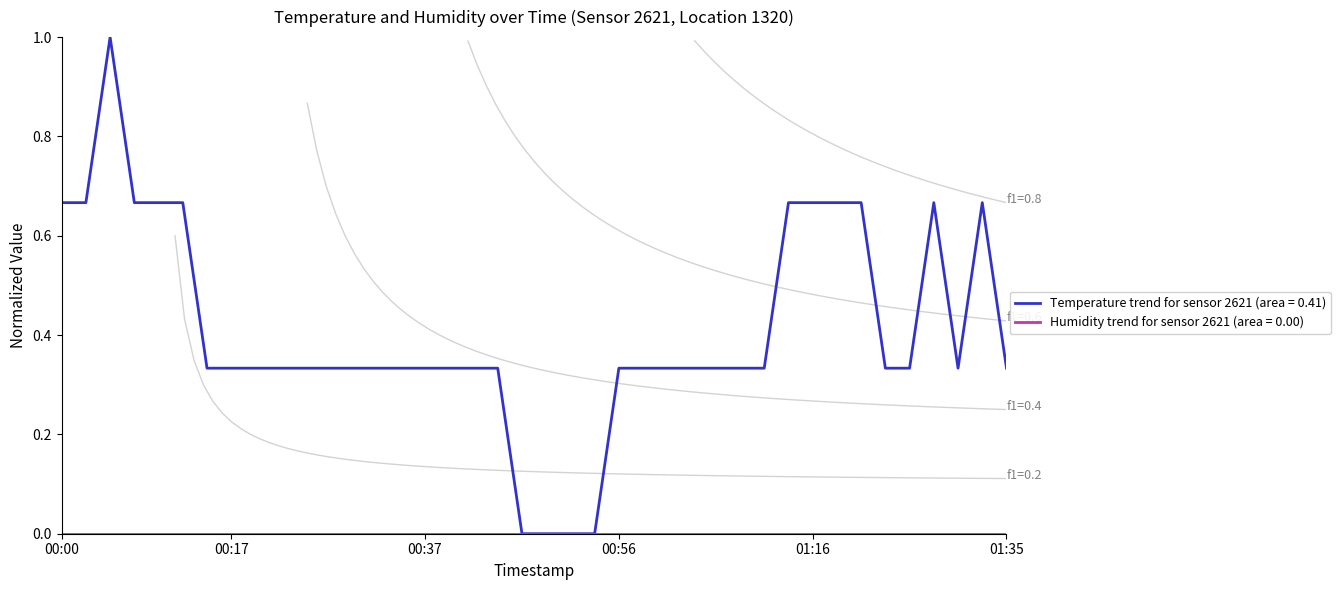

Which label corresponds to the largest value in the chart?

00:05